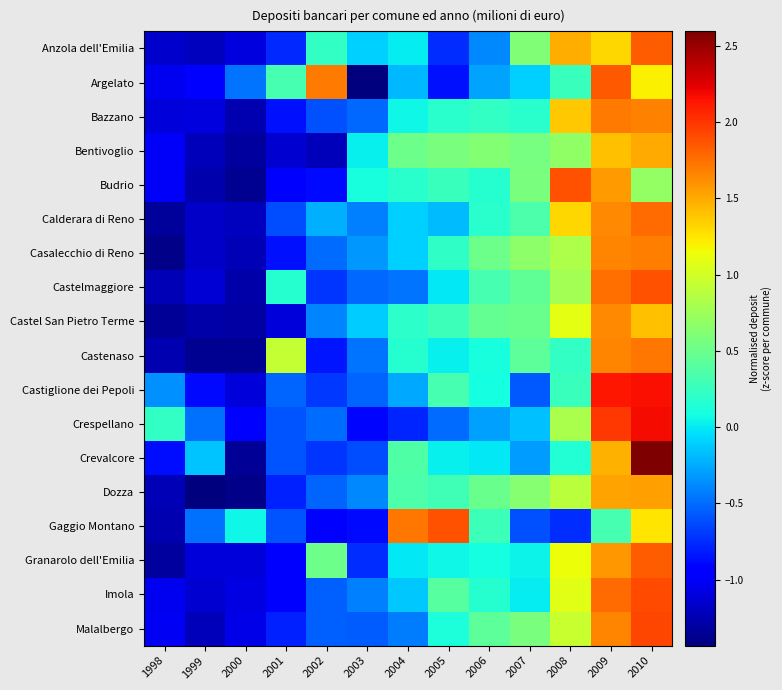

Which series has the largest total across all categories?

Castiglione dei Pepoli